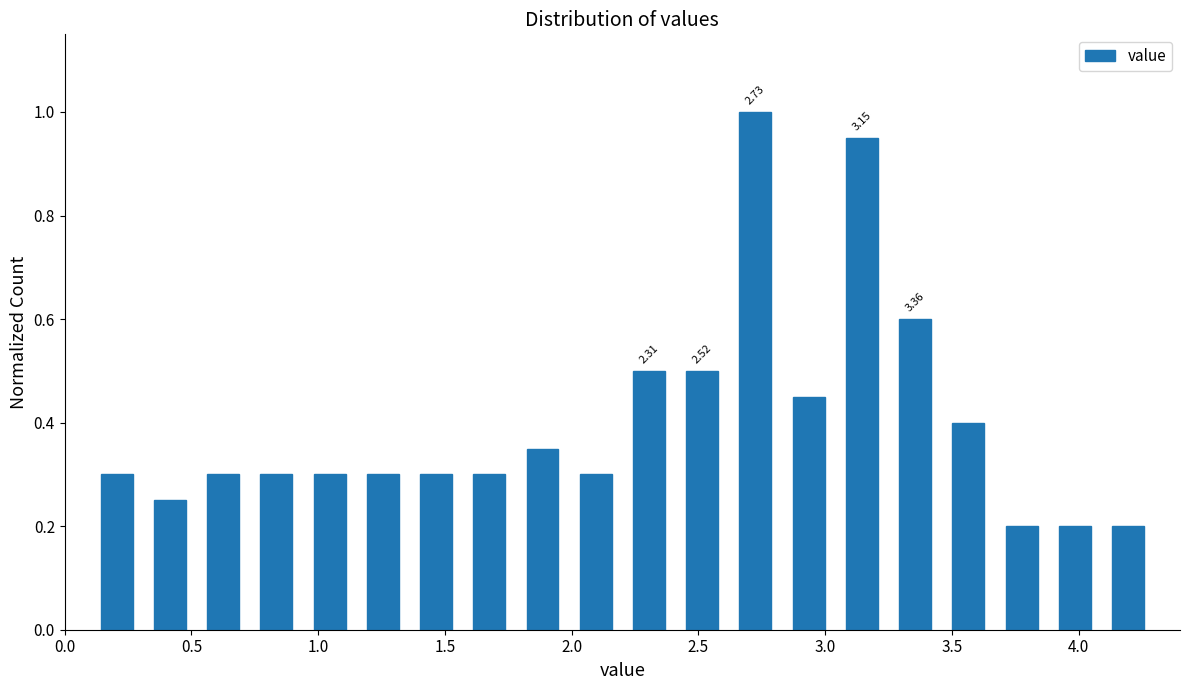

Which range on the x-axis has the tallest bar?

2.62 to 2.83